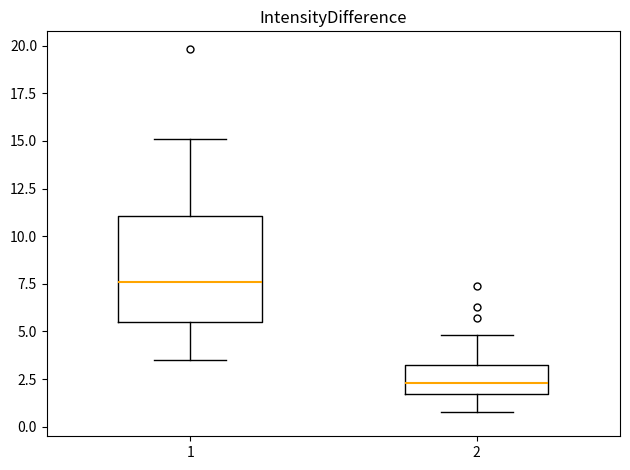

Reading left to right, transcribe this box plot: for each box, give where its median line is, the range the box spans, and where its two whiskers end, as read against the y-axis. The values are not printed on the chart, so give them approximately, as read against the axis.

1: median 7.5, box 5.5 to 11.0, whiskers 3.5 to 15.0
2: median 2.5, box 1.5 to 3.5, whiskers 1.0 to 5.0